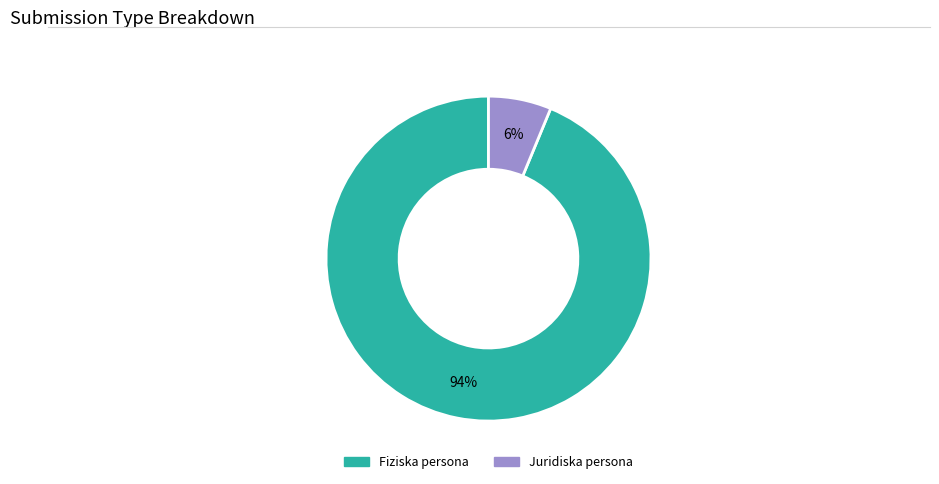

How many segments does this pie chart have?

2